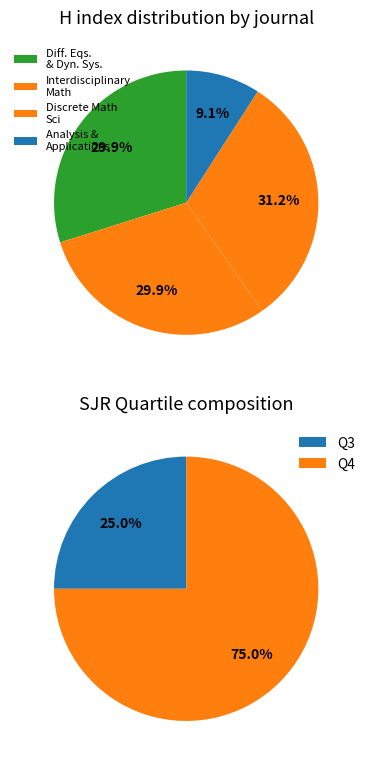

True or false: Journal of Interdisciplinary Mathematics accounts for 30% of the total.

True